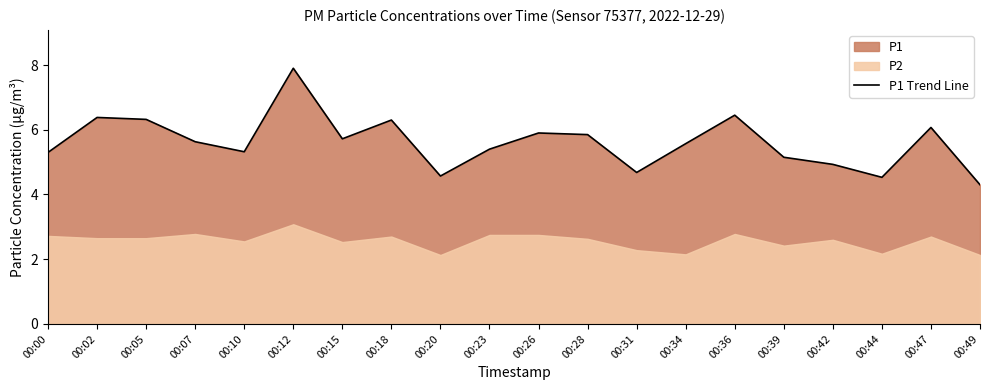

Between 00:49 and 00:44, which is larger?

00:44